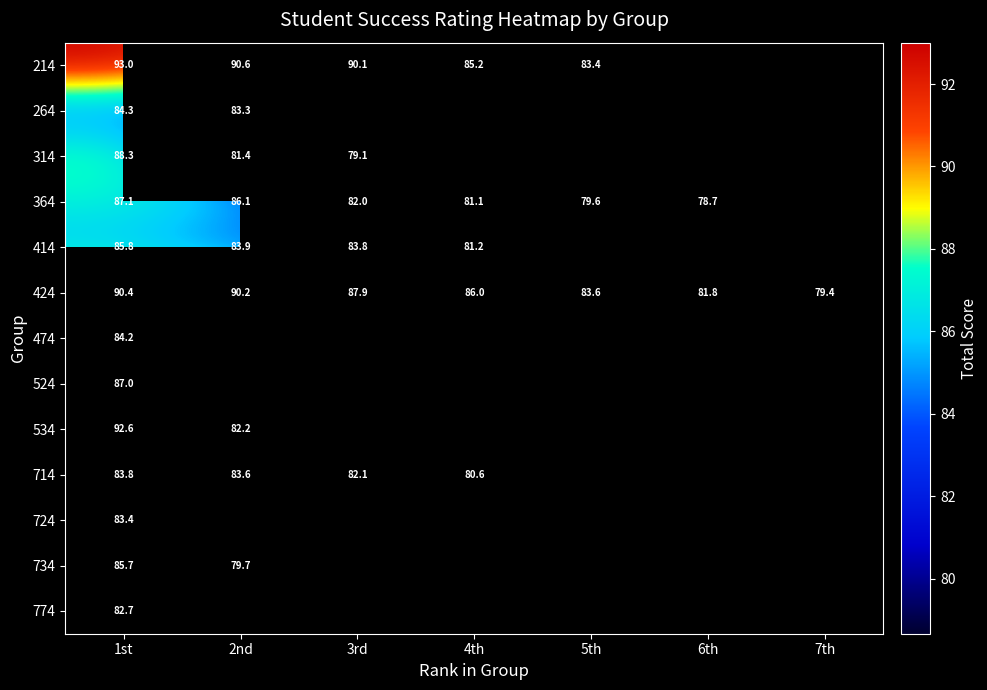

At how many categories does at least one series exceed 83?

5